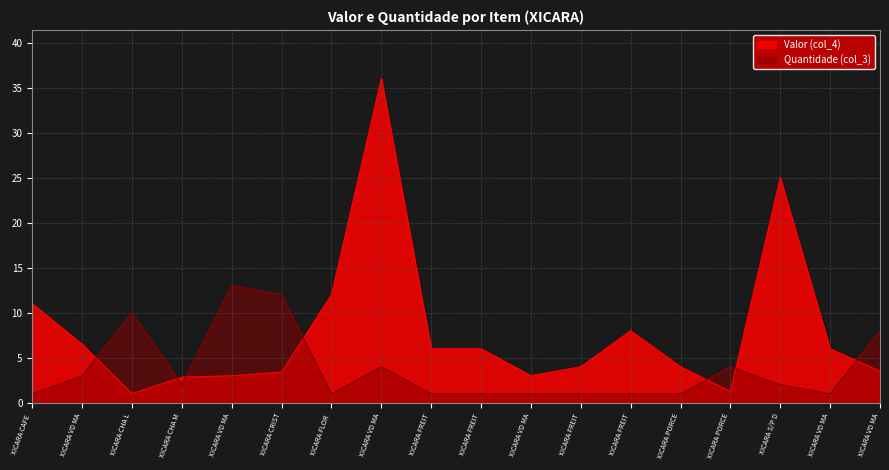

Reading left to right, transcribe all the data shown in this chart.

Valor (col_4): 11.0	6.5	1.0	2.9	3.0	3.4	12.0	36.0	6.0	6.0	3.0	4.0	8.0	4.0	1.2	25.0	6.0	3.5
Quantidade (col_3): 1.0	3.0	10.0	2.0	13.0	12.0	1.0	4.0	1.0	1.0	1.0	1.0	1.0	1.0	4.0	2.0	1.0	8.0